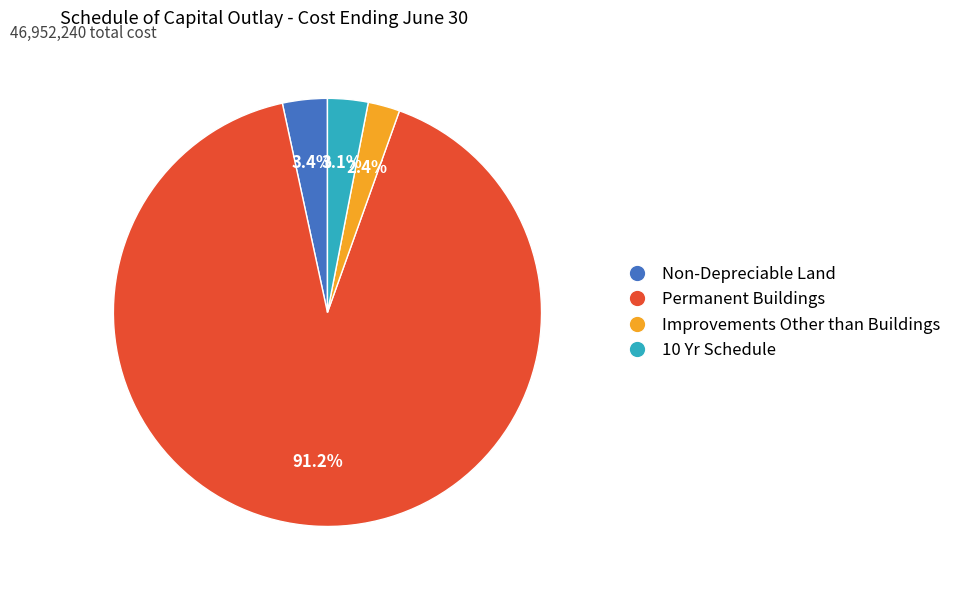

To the nearest percent, what percentage of the pie is 10 Yr Schedule?

3%